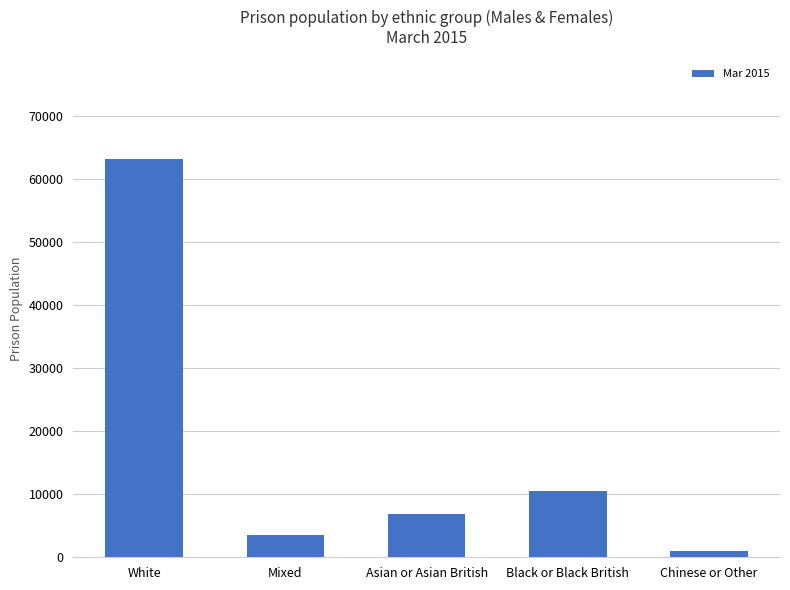

List the labels in order of value, largest first.

White, Black or Black British, Asian or Asian British, Mixed, Chinese or Other